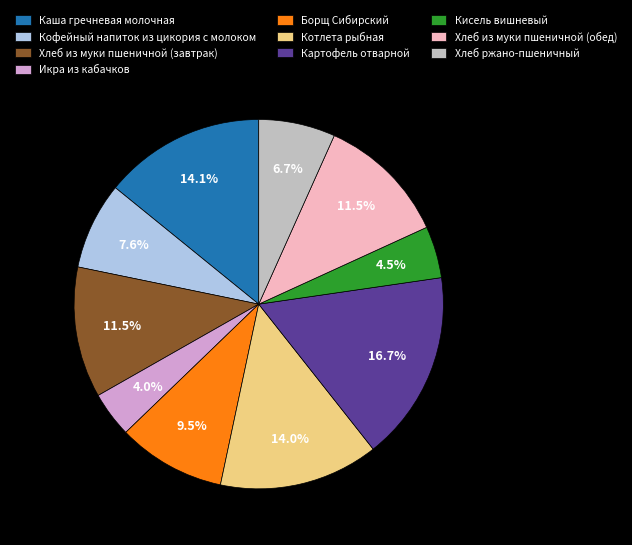

How many slices are in this pie chart?

10